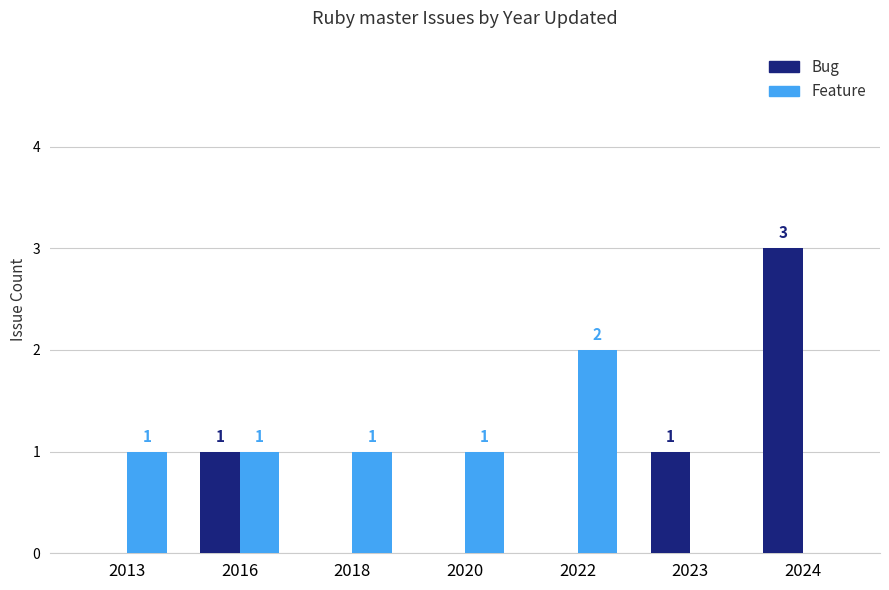

True or false: Bug has a value of -2 at 2022.

False